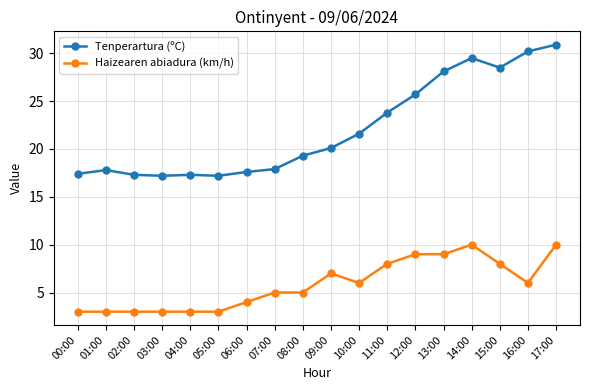

What is the difference between the Haizearen abiadura (km/h) values at 17:00 and 04:00?

7.0